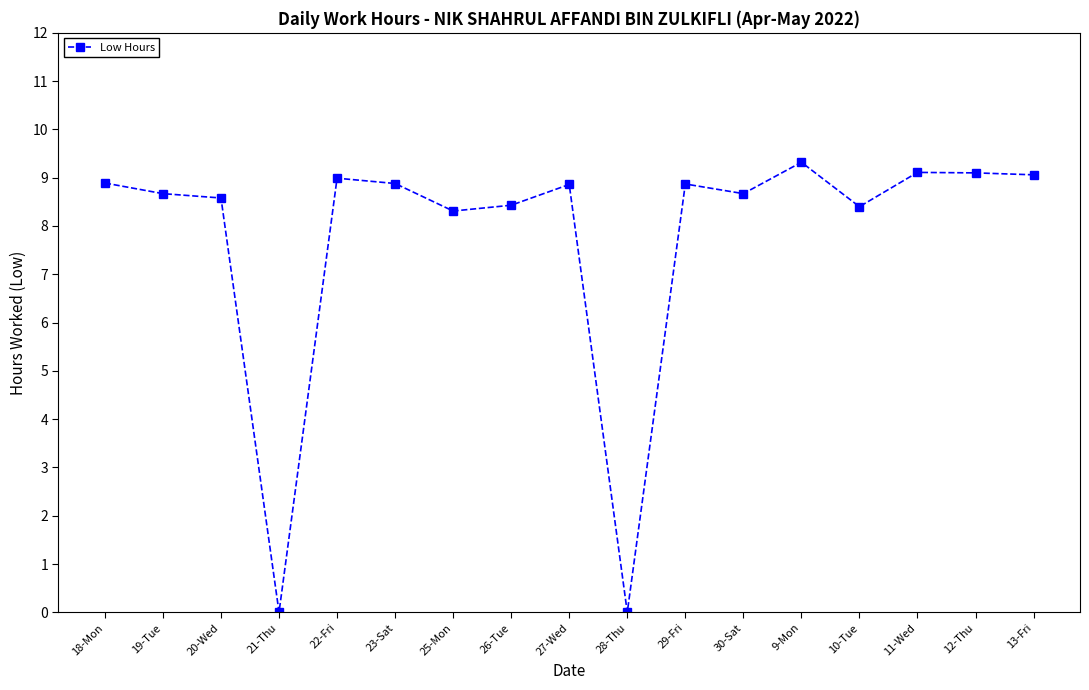

How many lines are shown in the chart?

1